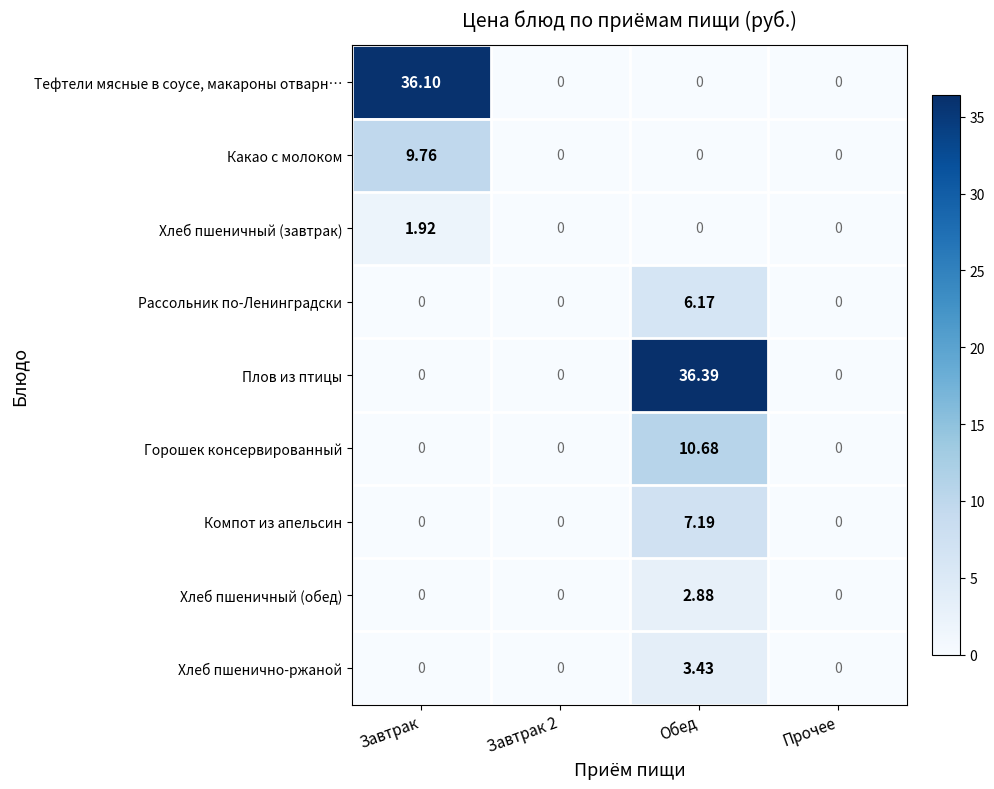

Which category has the highest value across all series?

Обед